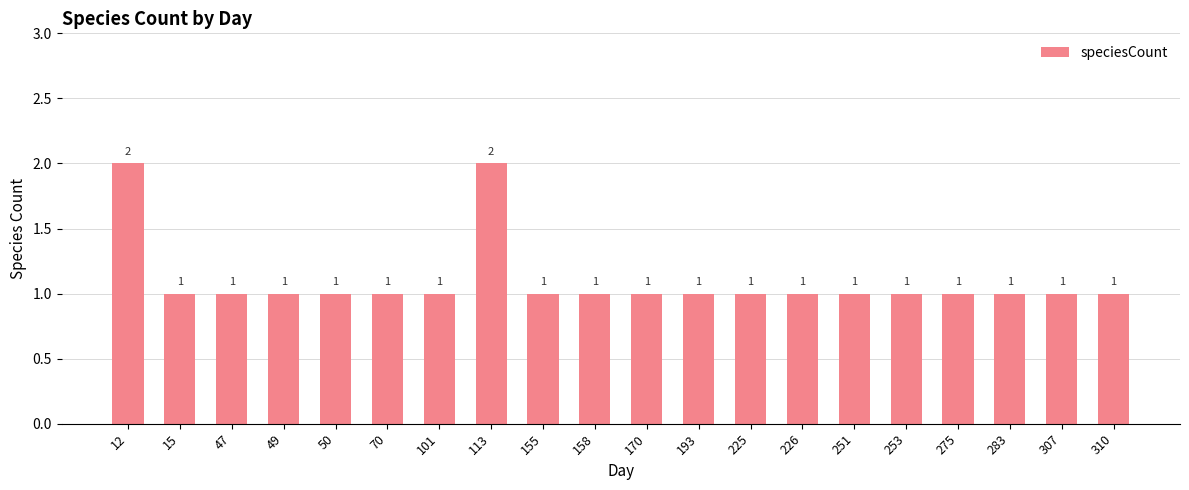

What is the sum of all values?

22